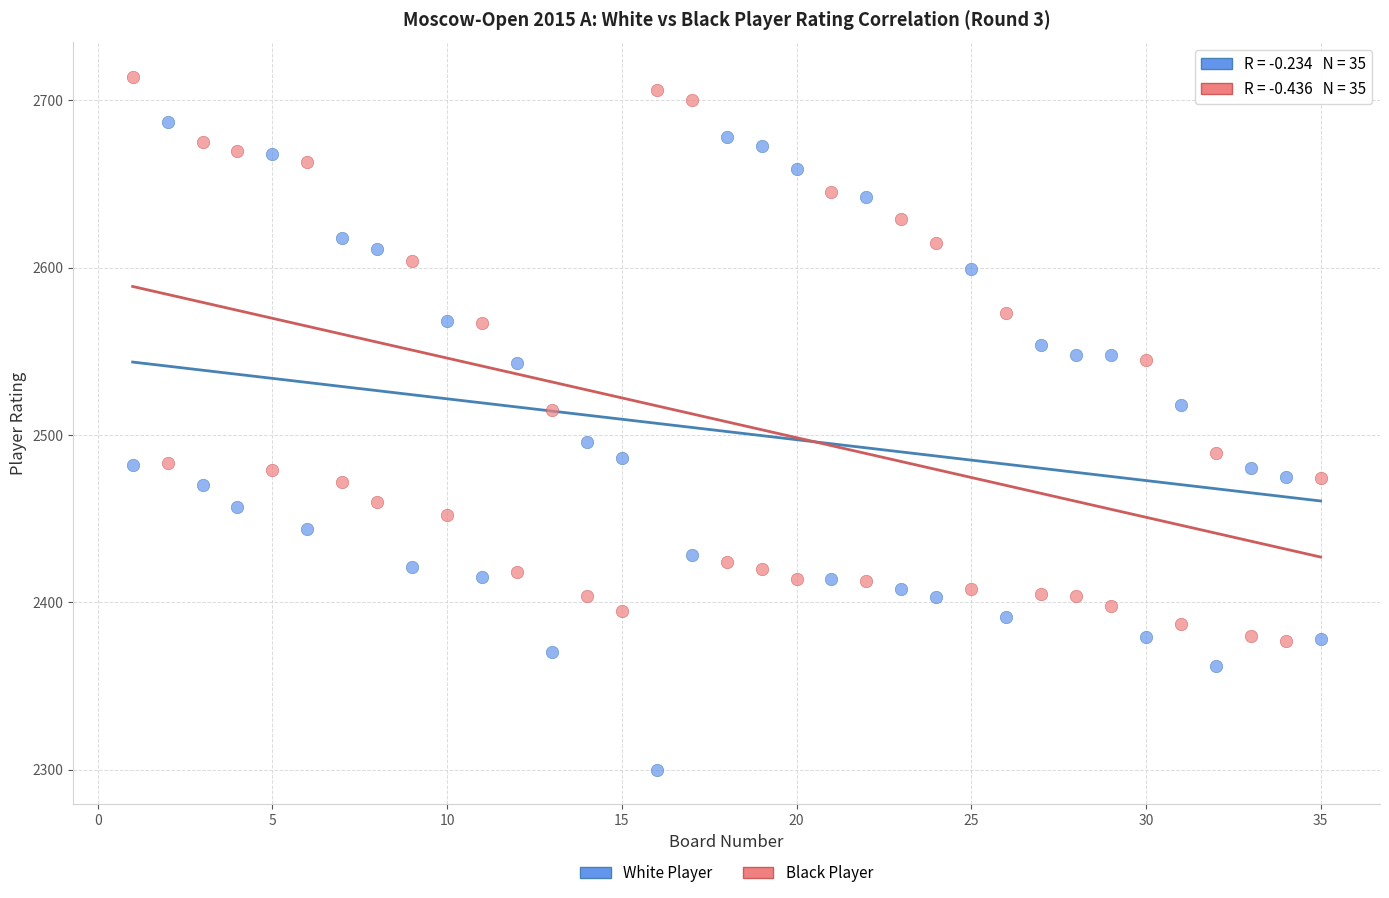

Across all data points, what is the range of Y values (max minus min)?

414